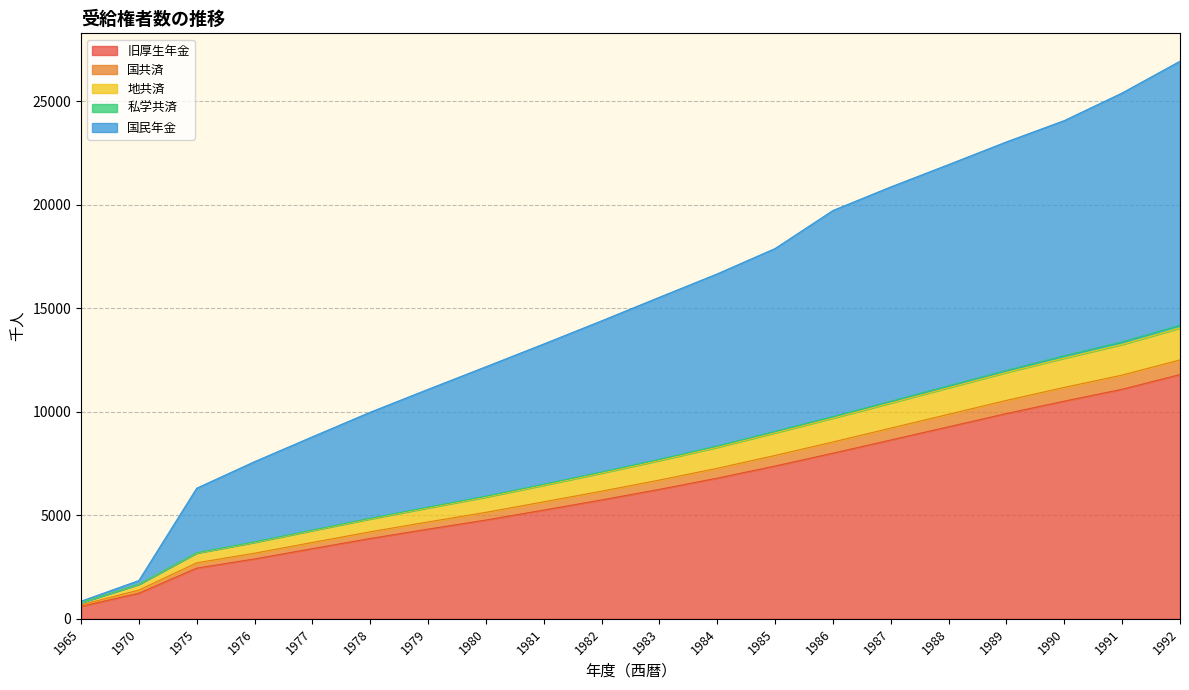

Does the chart have visible grid lines?

Yes